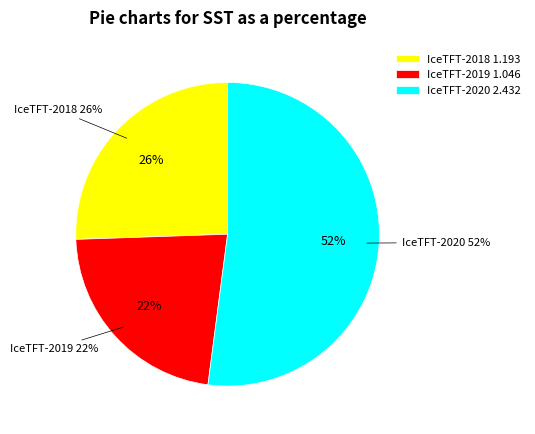

To the nearest percent, what is the average slice percentage?

33%